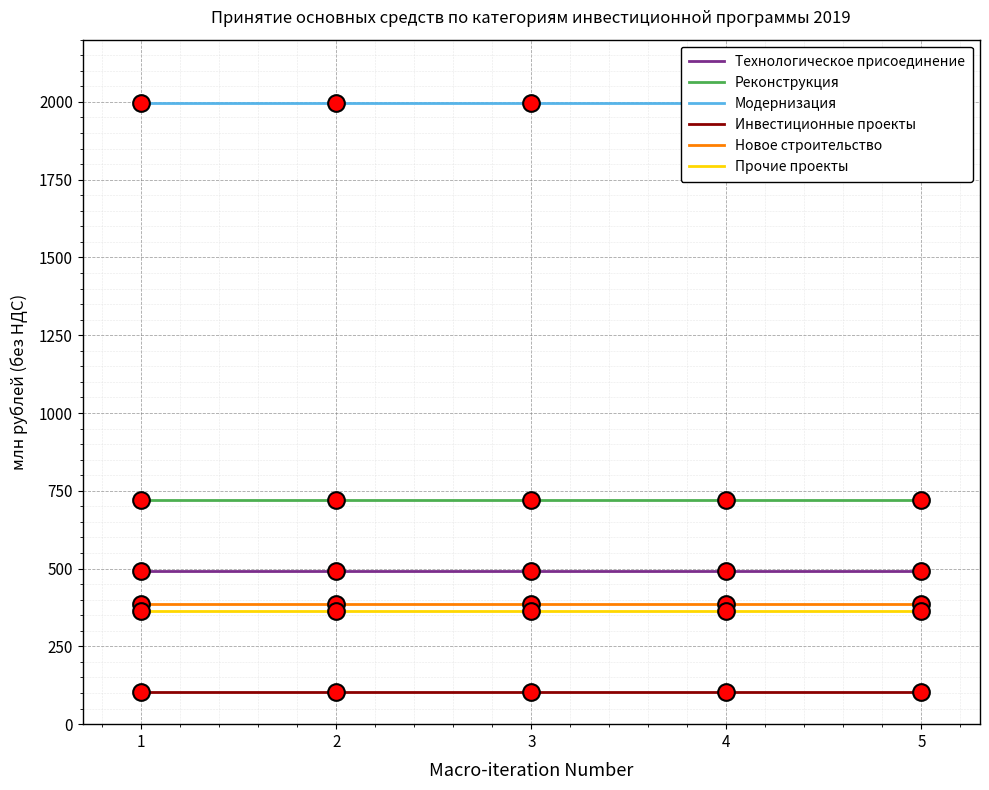

Reading left to right, transcribe all the data shown in this chart.

Технологическое присоединение: 491.6	491.6	491.6	491.6	491.6
Реконструкция: 721.4	721.4	721.4	721.4	721.4
Модернизация: 1996.4	1996.4	1996.4	1996.4	1996.4
Инвестиционные проекты: 104.5	104.5	104.5	104.5	104.5
Новое строительство: 385.0	385.0	385.0	385.0	385.0
Прочие проекты: 363.7	363.7	363.7	363.7	363.7